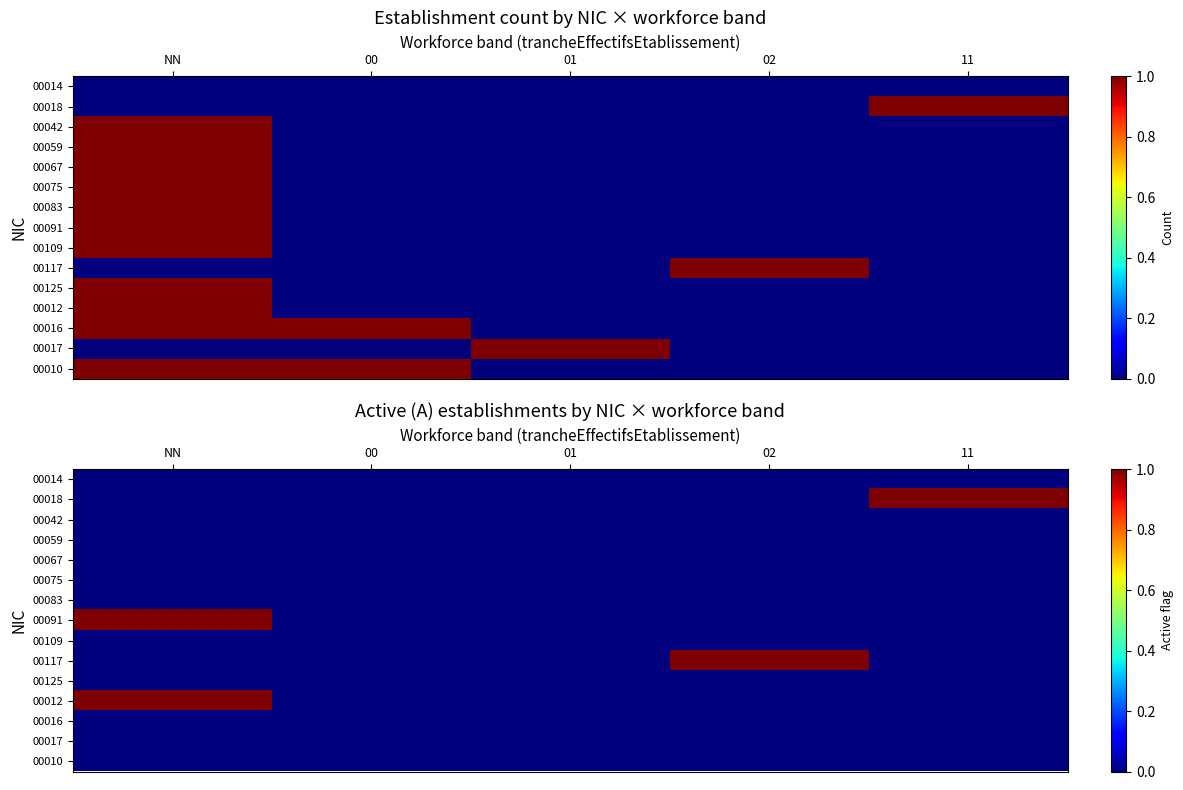

What is the total value across all series at 02?

1